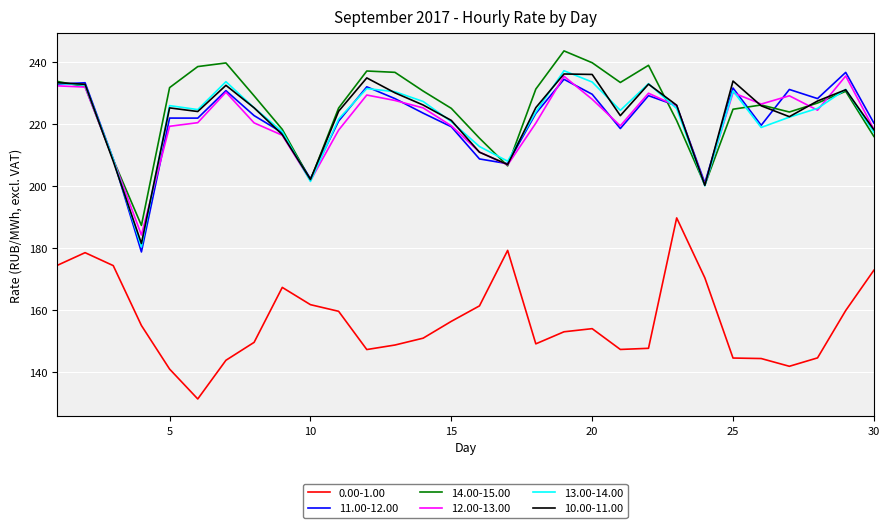

True or false: 11.00-12.00 and 0.00-1.00 intersect in this chart.

False